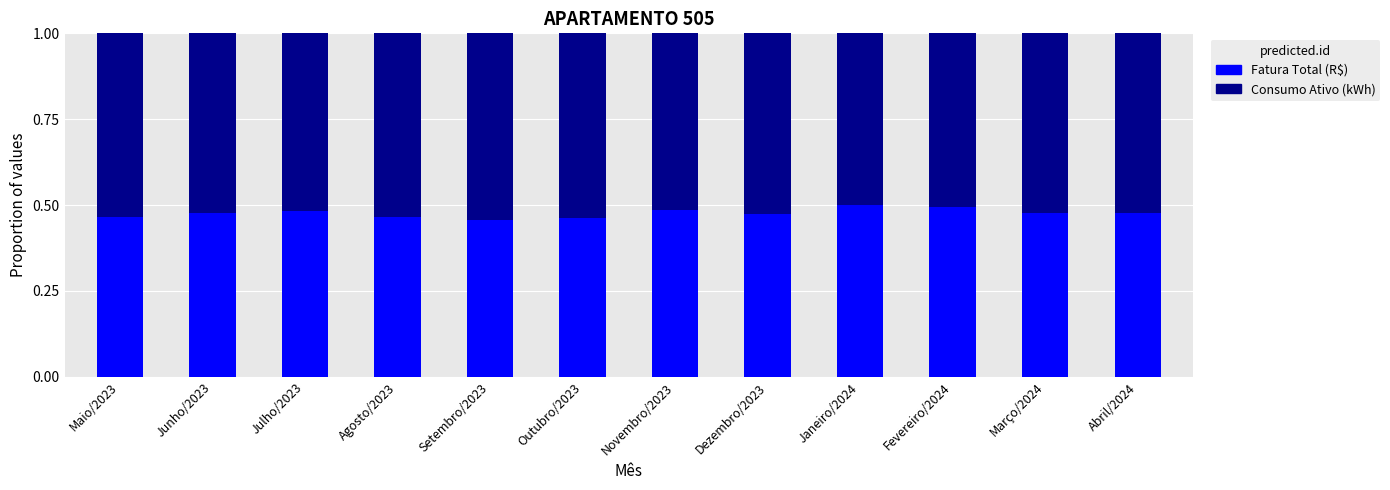

How many distinct data groups are displayed?

2